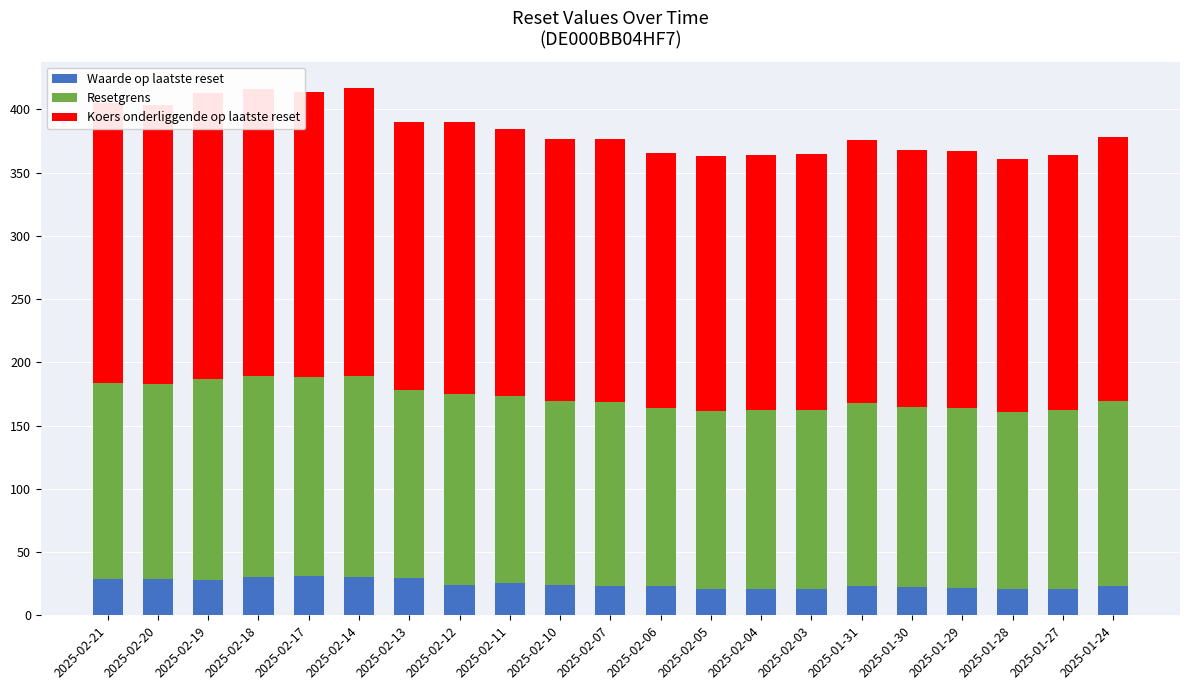

Is it true that Waarde op laatste reset equals 22.2 at 2025-01-30?

True